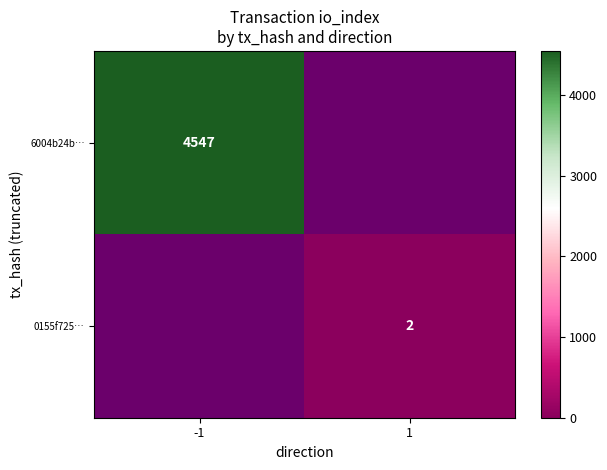

What is the smallest value displayed?

2.0